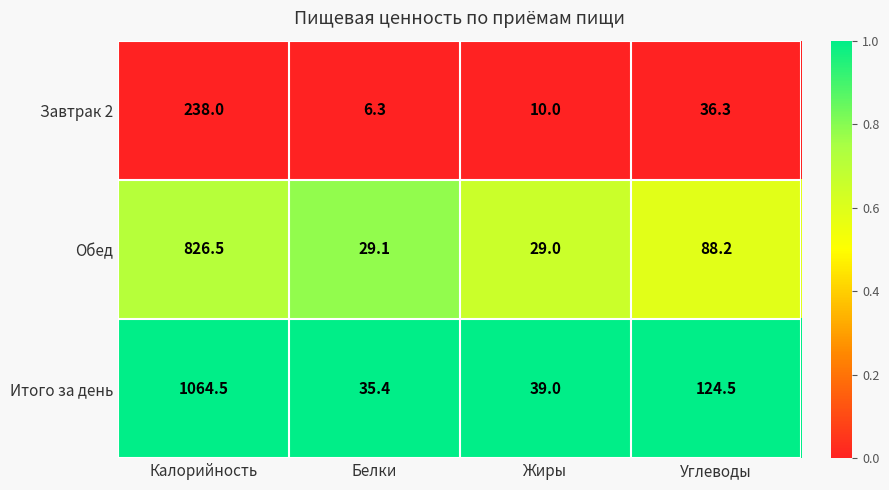

What is the difference between the maximum and second lowest values in the Обед series?

797.4